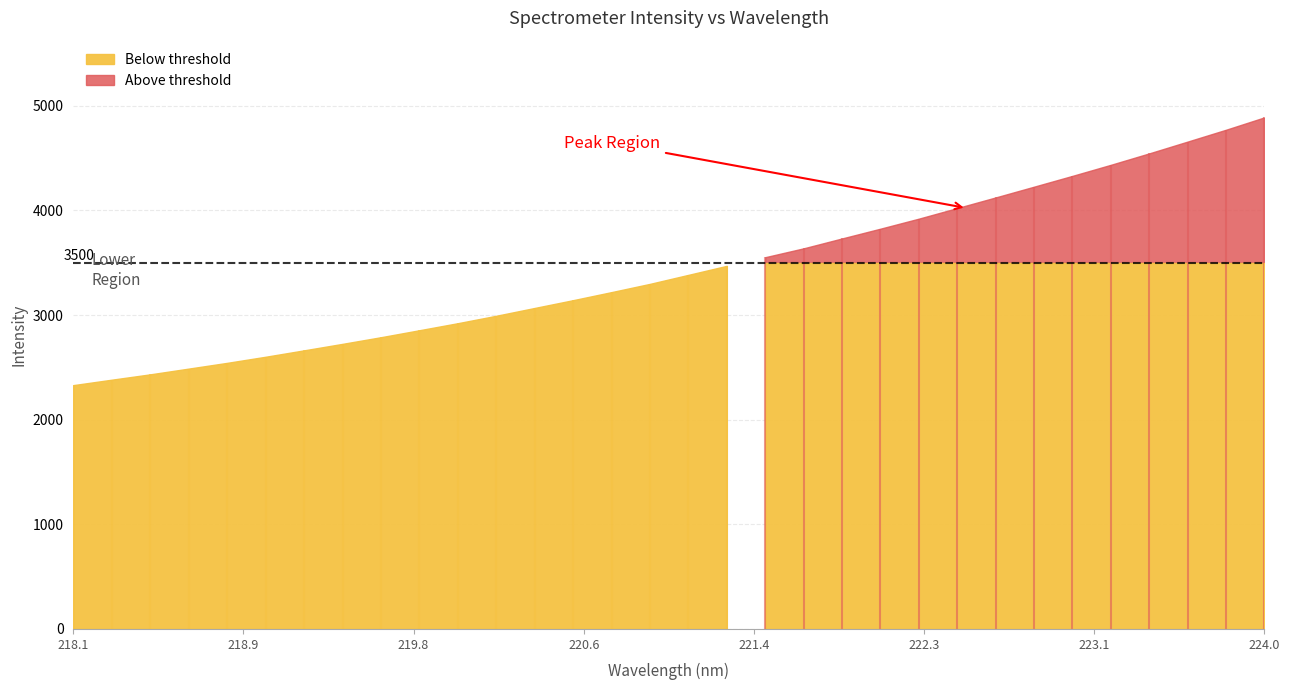

Approximately how many times larger is the value at 222.0721 compared to 219.589?

1.4